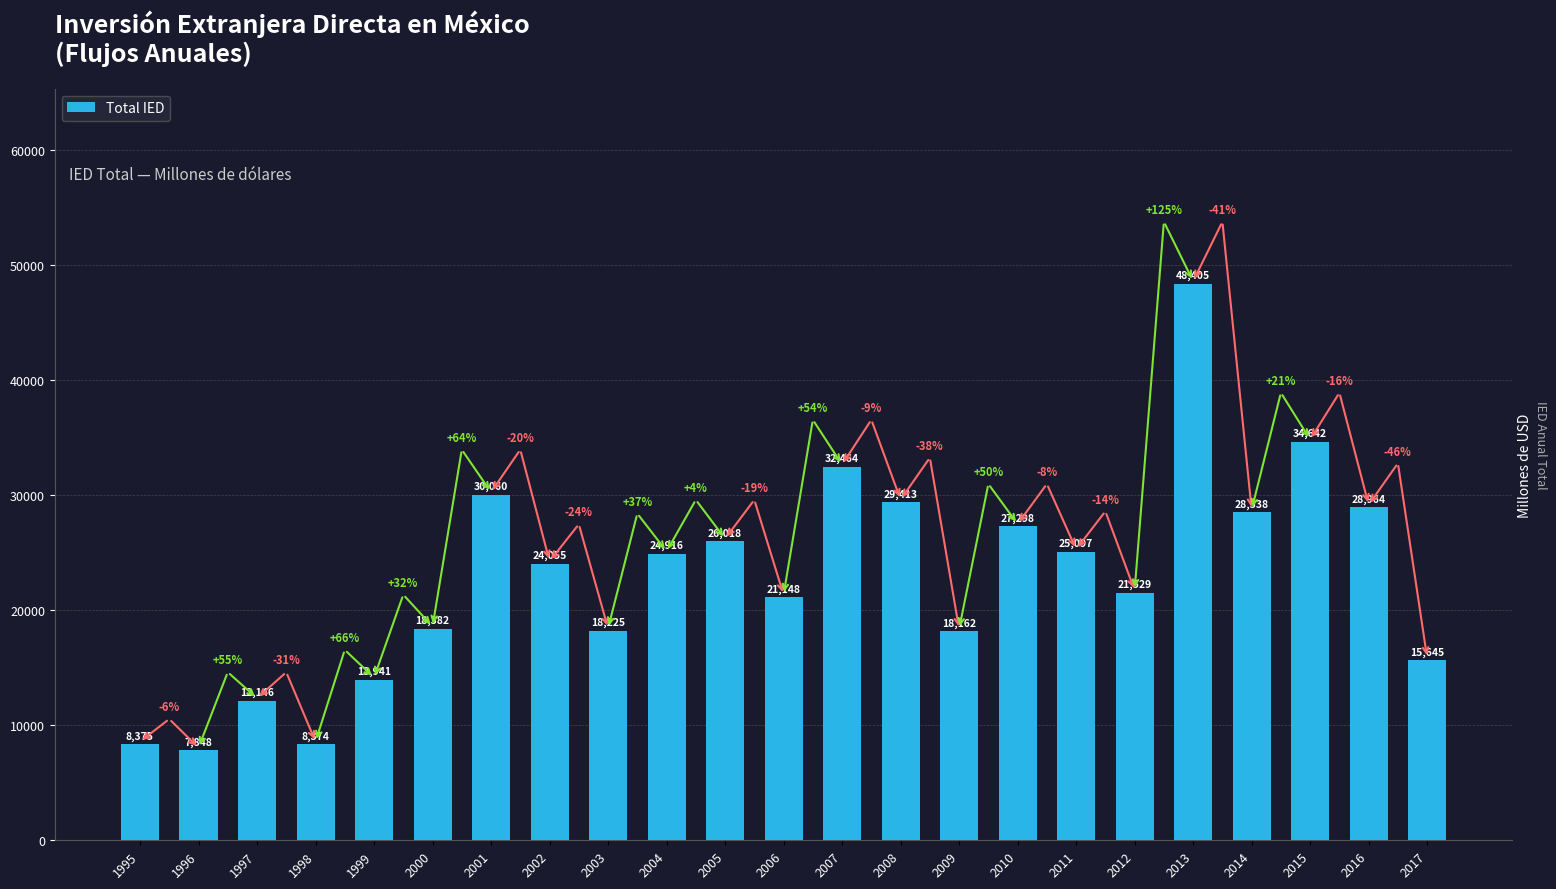

At which category does the chart reach its peak across all series?

2013